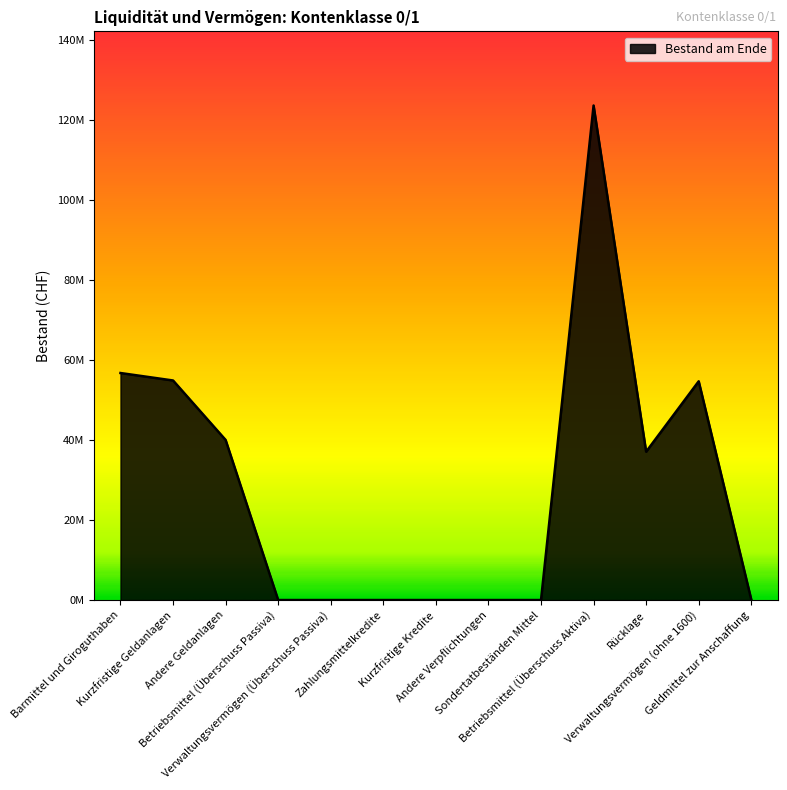

Is it true that the value at Barmittel und Giroguthaben is 56722792.4?

True